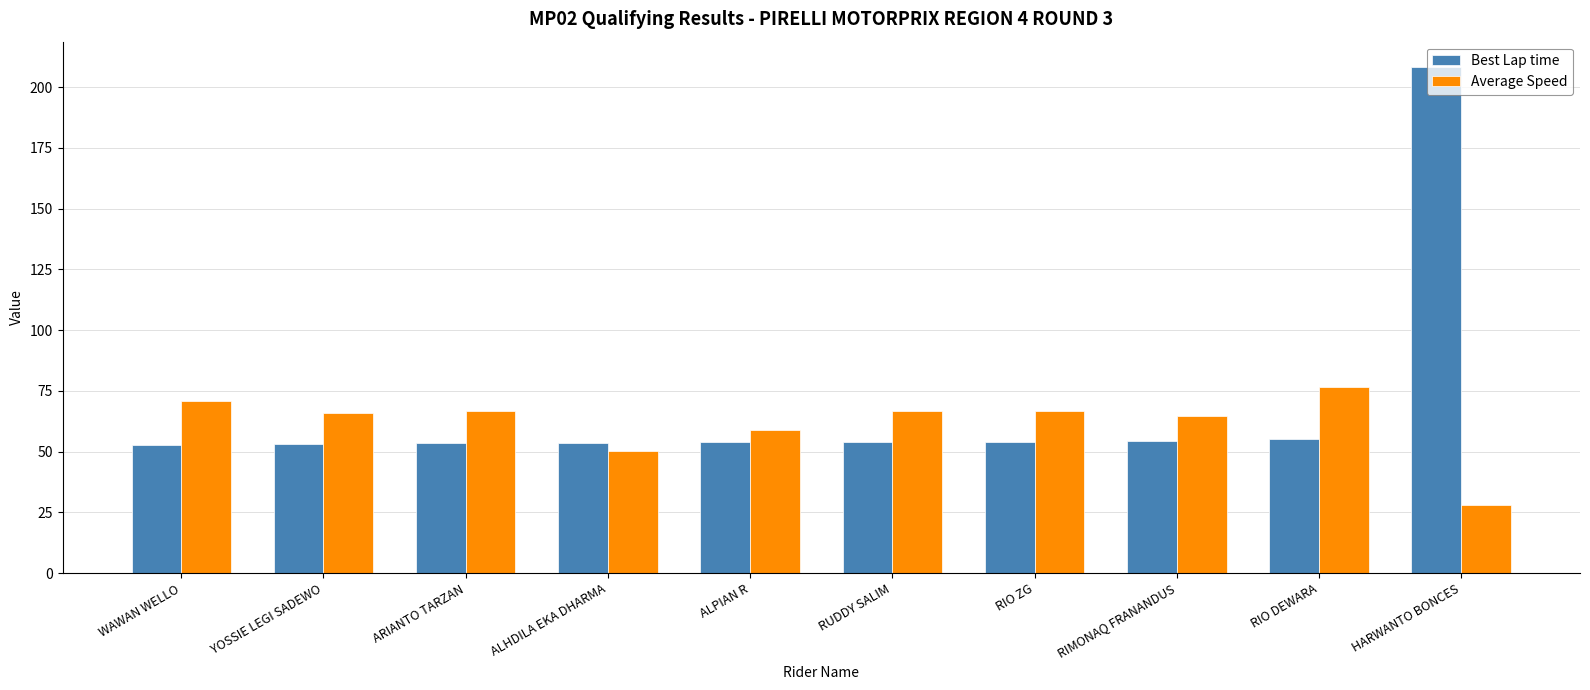

How many data points in Average Speed are less than 66?

4